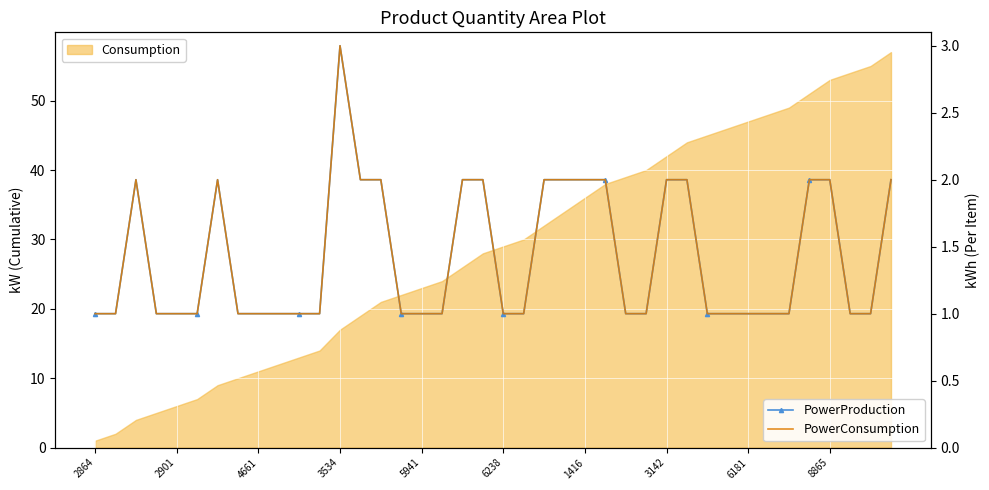

How many interior local peaks does the PowerProduction series have?

3